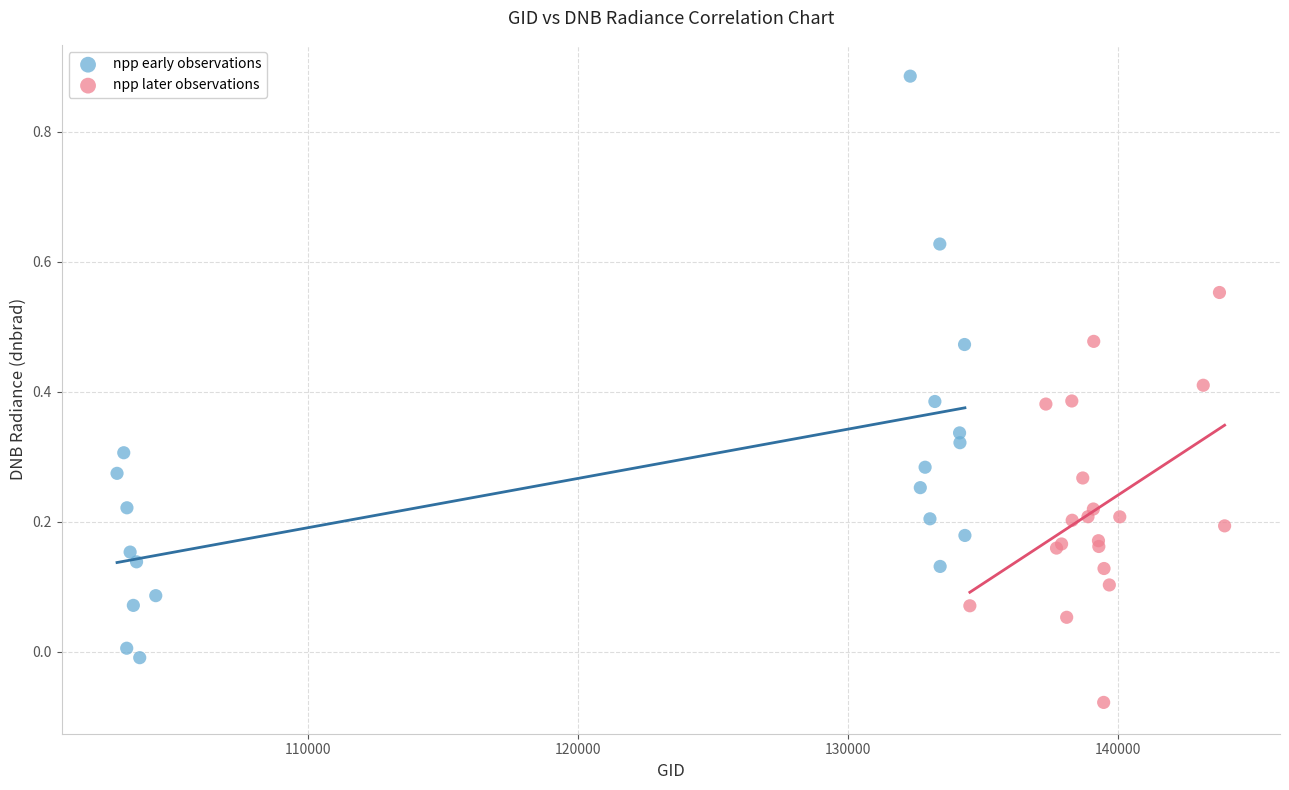

What are all the series names shown in the legend?

npp early observations, npp later observations